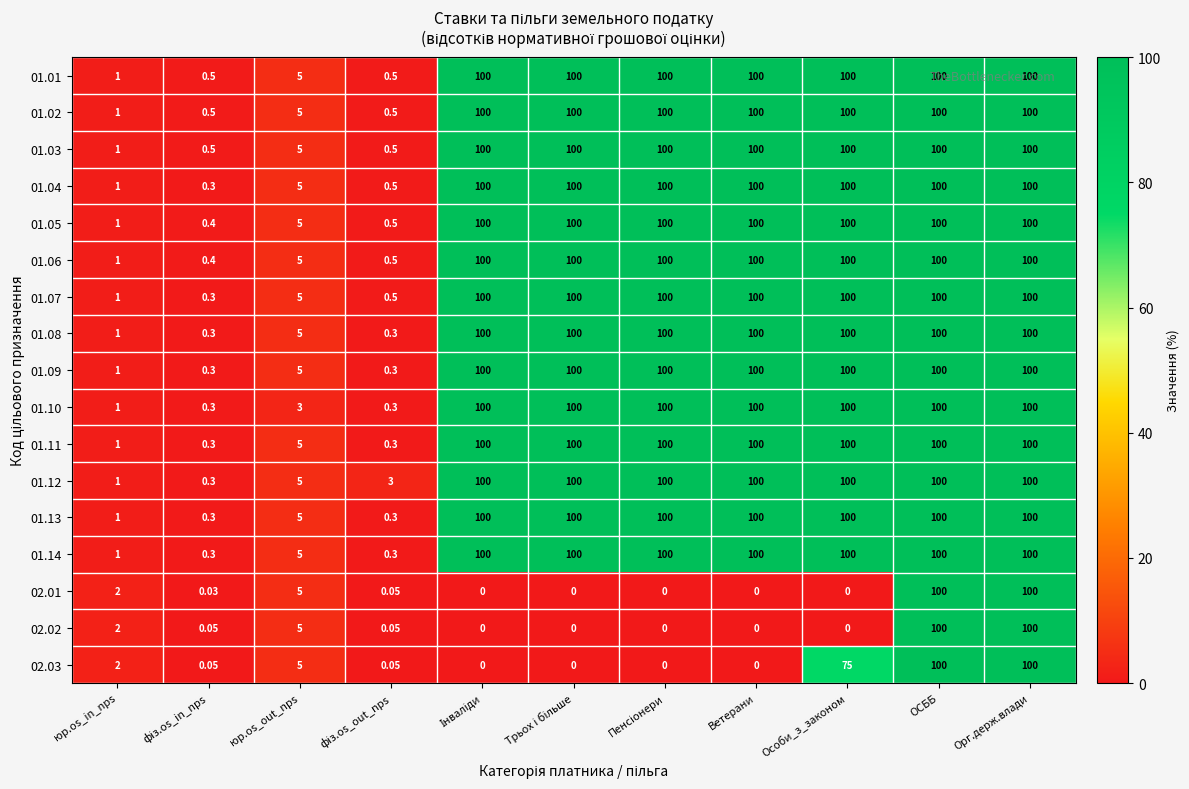

What is the total value across all series at юр.os_in_nps?

20.0